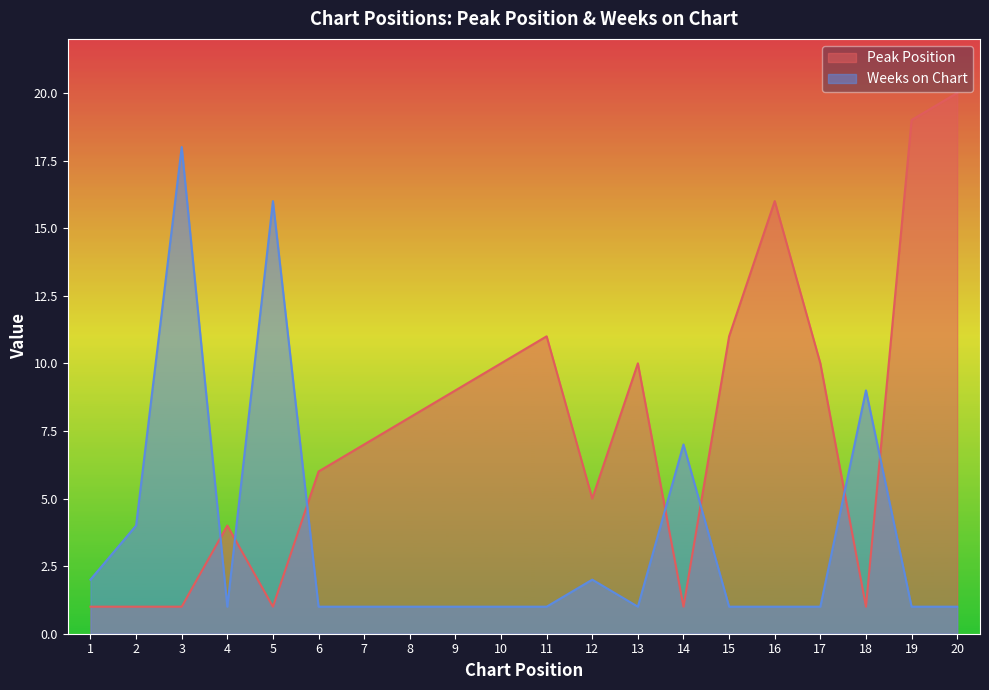

True or false: Peak Position has a value of 8 at 8.

True